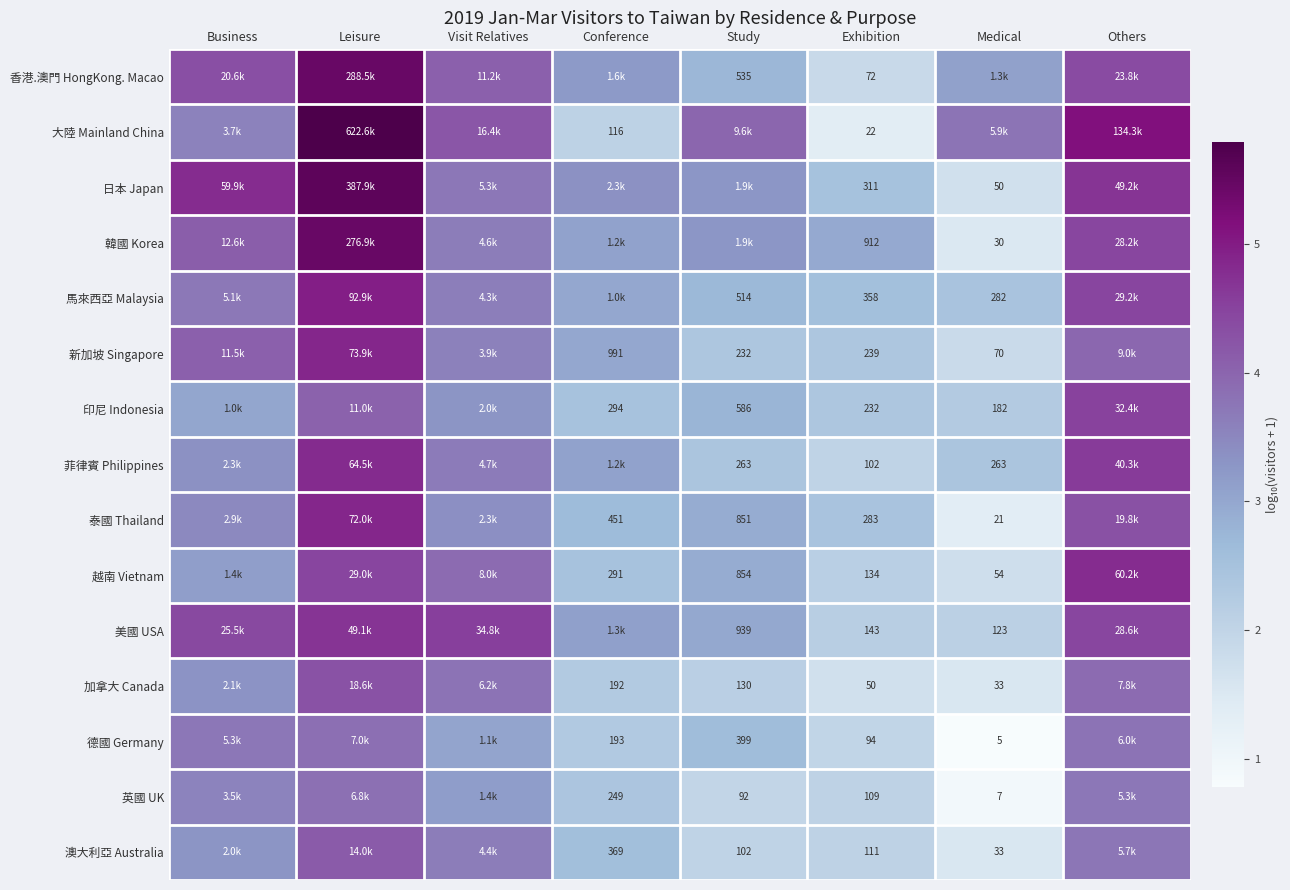

Which category has the lowest value across all series?

Medical